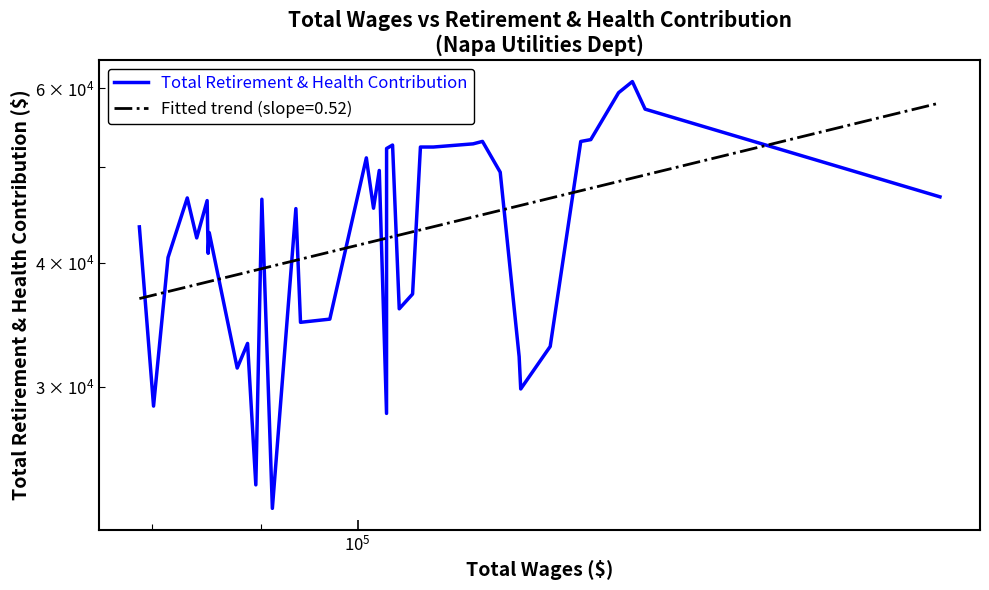

Is this an area chart (filled region under the line)?

No